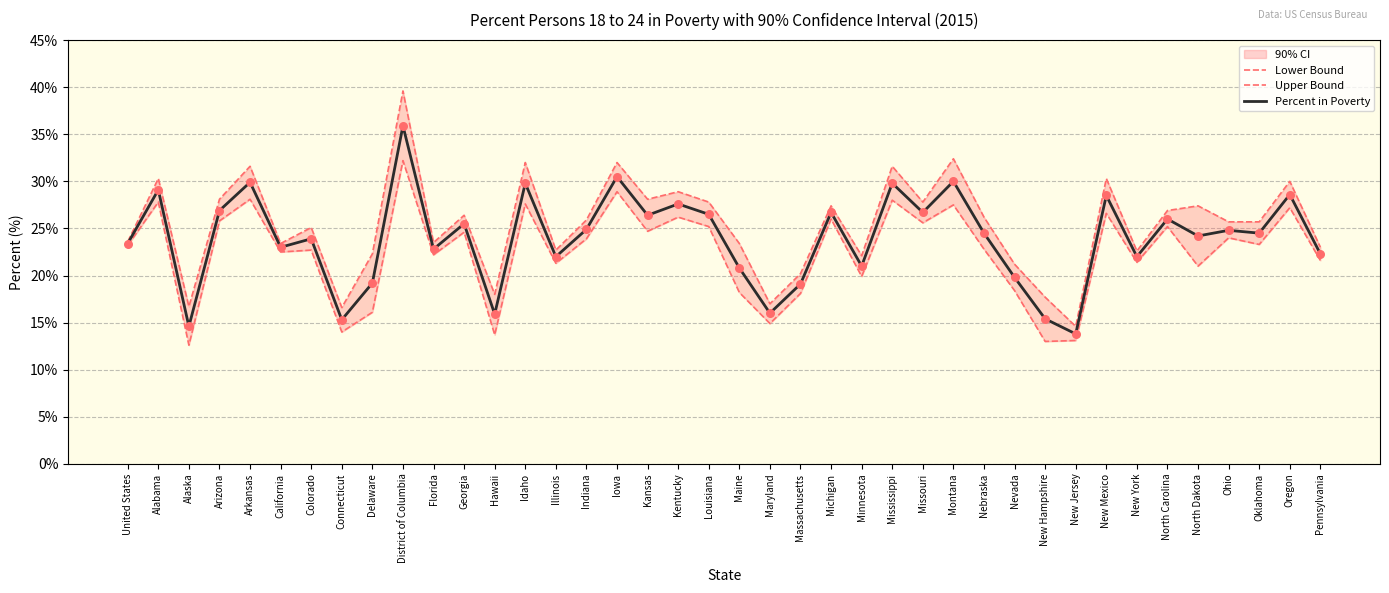

Which category has the highest value in the Percent in Poverty series?

District of Columbia